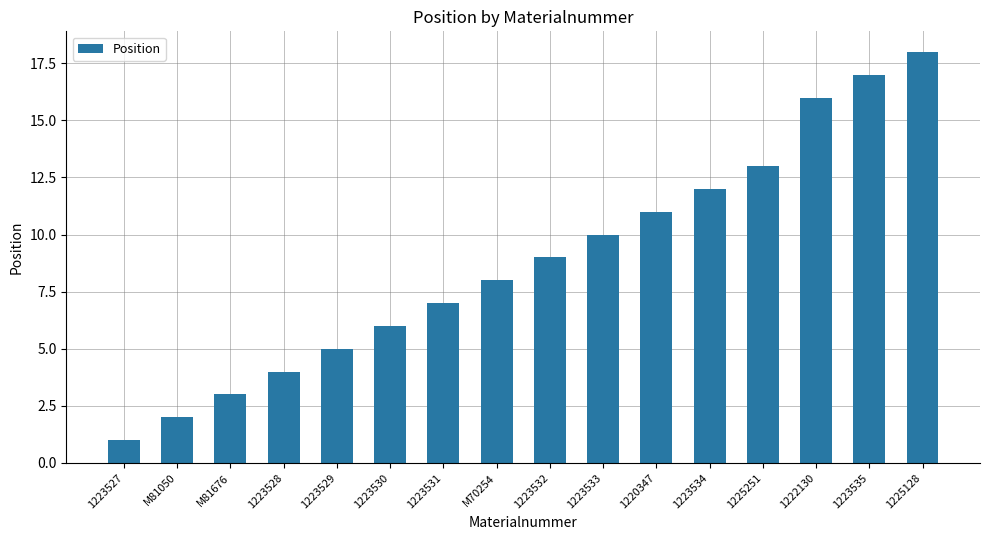

What is the smallest value displayed?

1